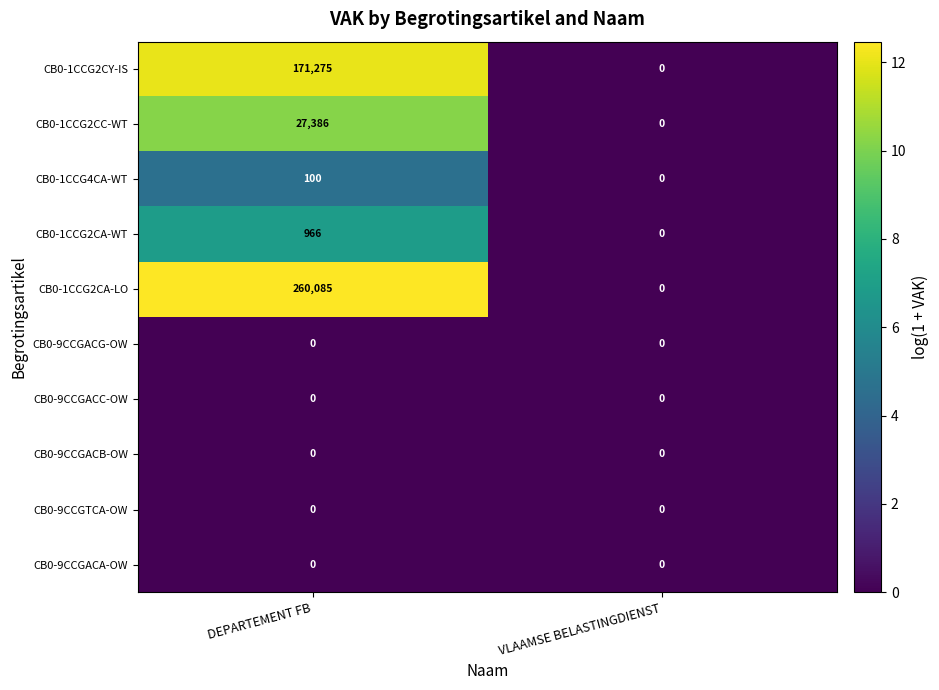

What is the difference between the CB0-1CCG2CY-IS values at DEPARTEMENT FB and VLAAMSE BELASTINGDIENST?

171275